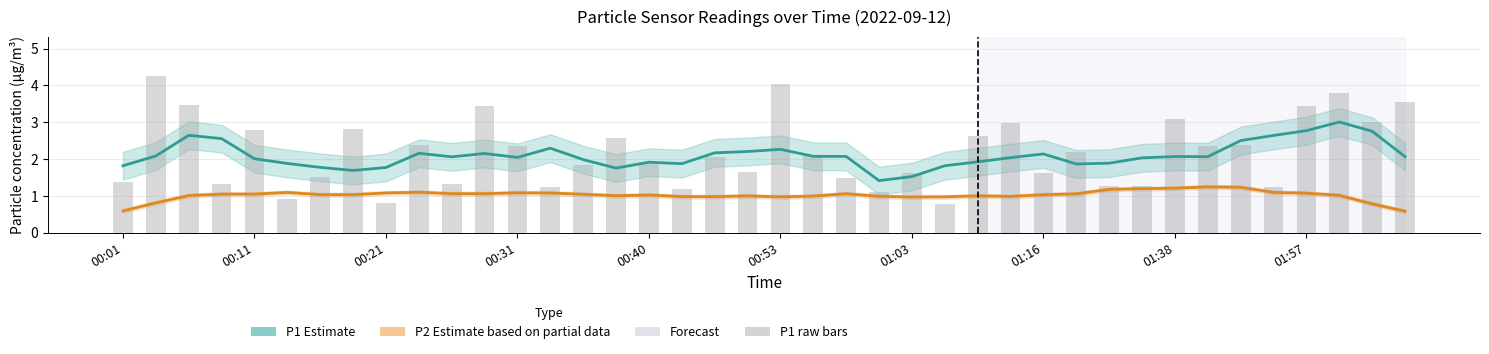

The value of P2 trend at 00:01 is 0.6. True or false?

True